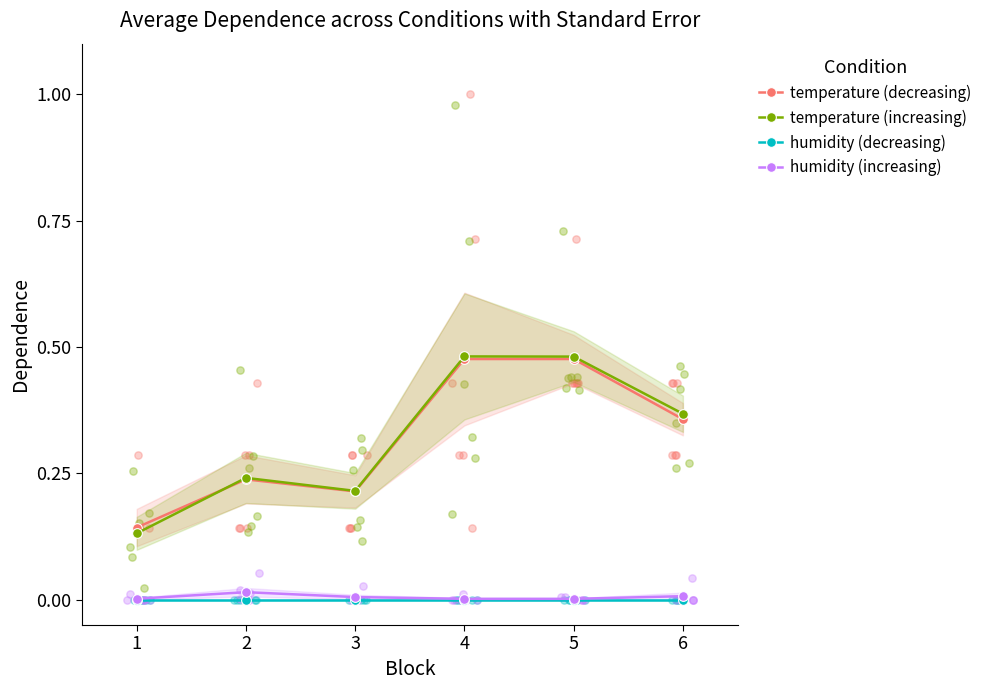

What are all the series names shown in the legend?

temperature (decreasing), temperature (increasing), humidity (decreasing), humidity (increasing)